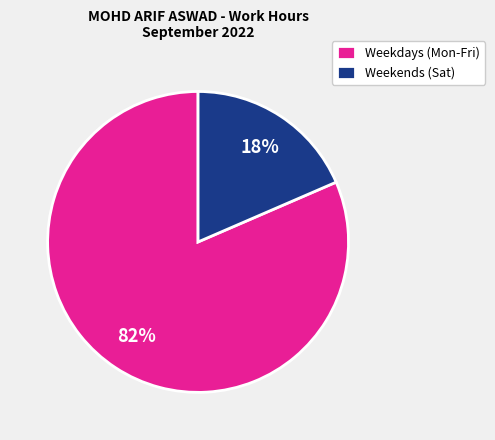

To the nearest percent, what is the average slice percentage?

50%